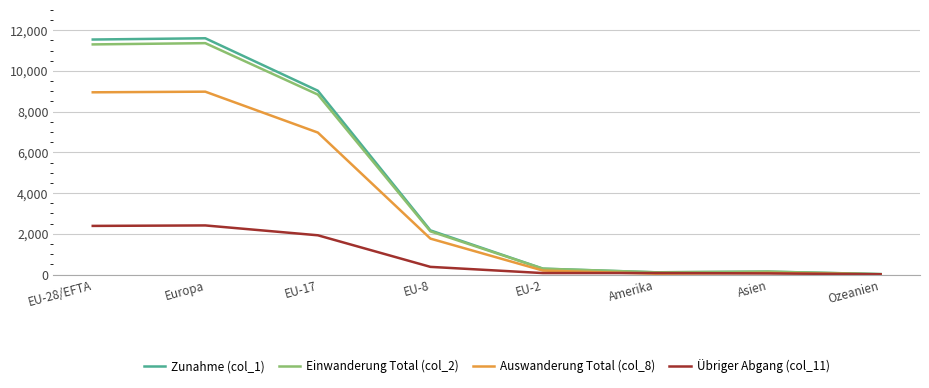

Is it true that Zunahme (col_1) equals 11605 at Europa?

True